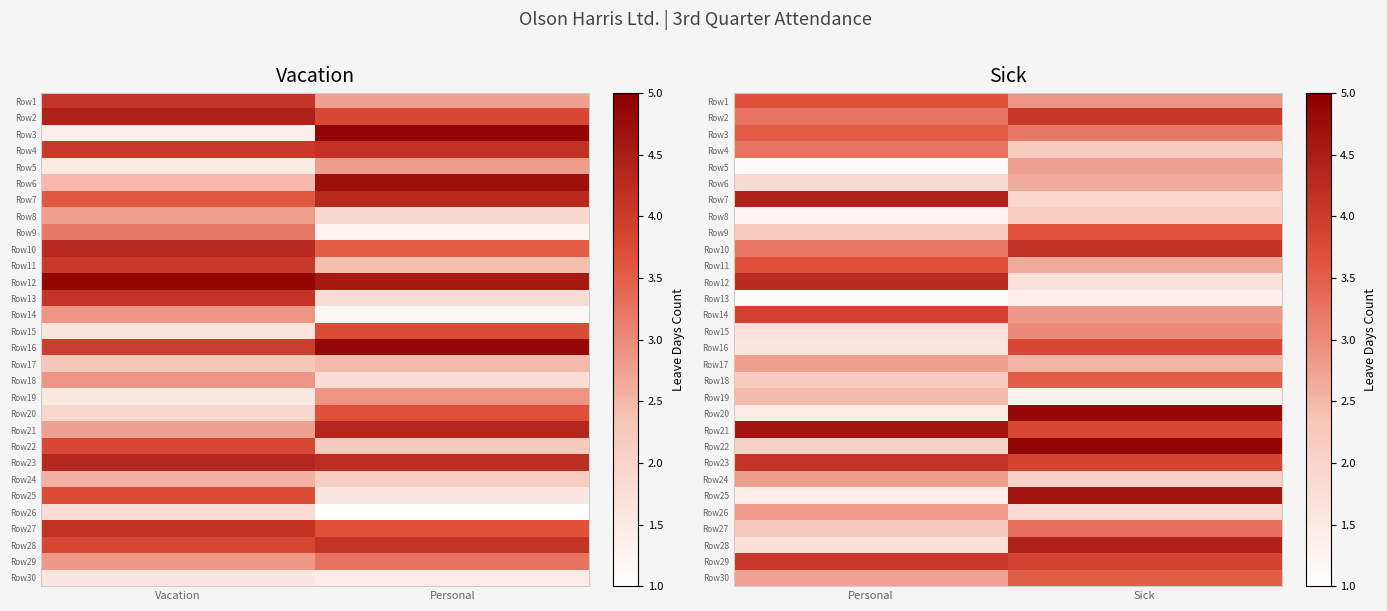

How many categories are shown in the chart?

2